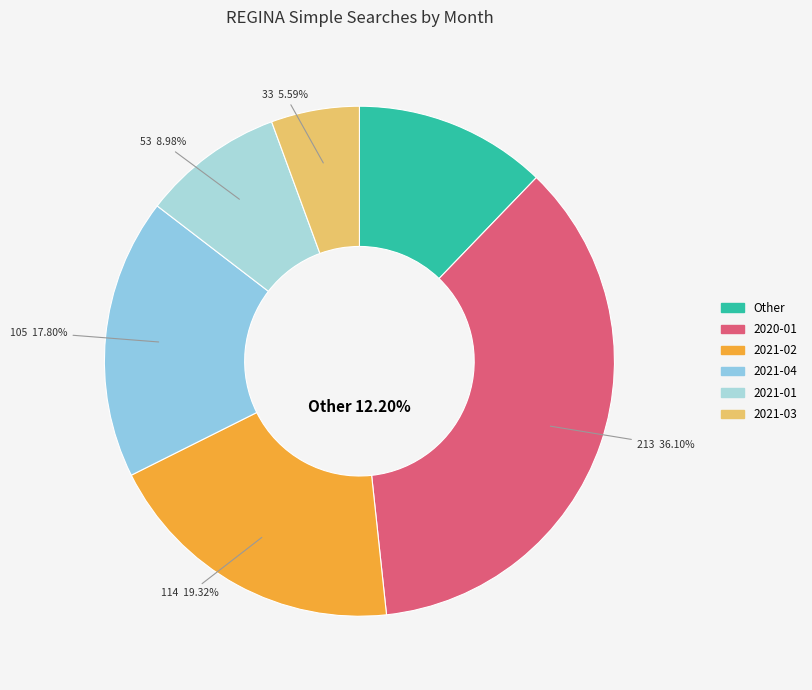

What percentage is NOT represented by 2021-02?

80.7%